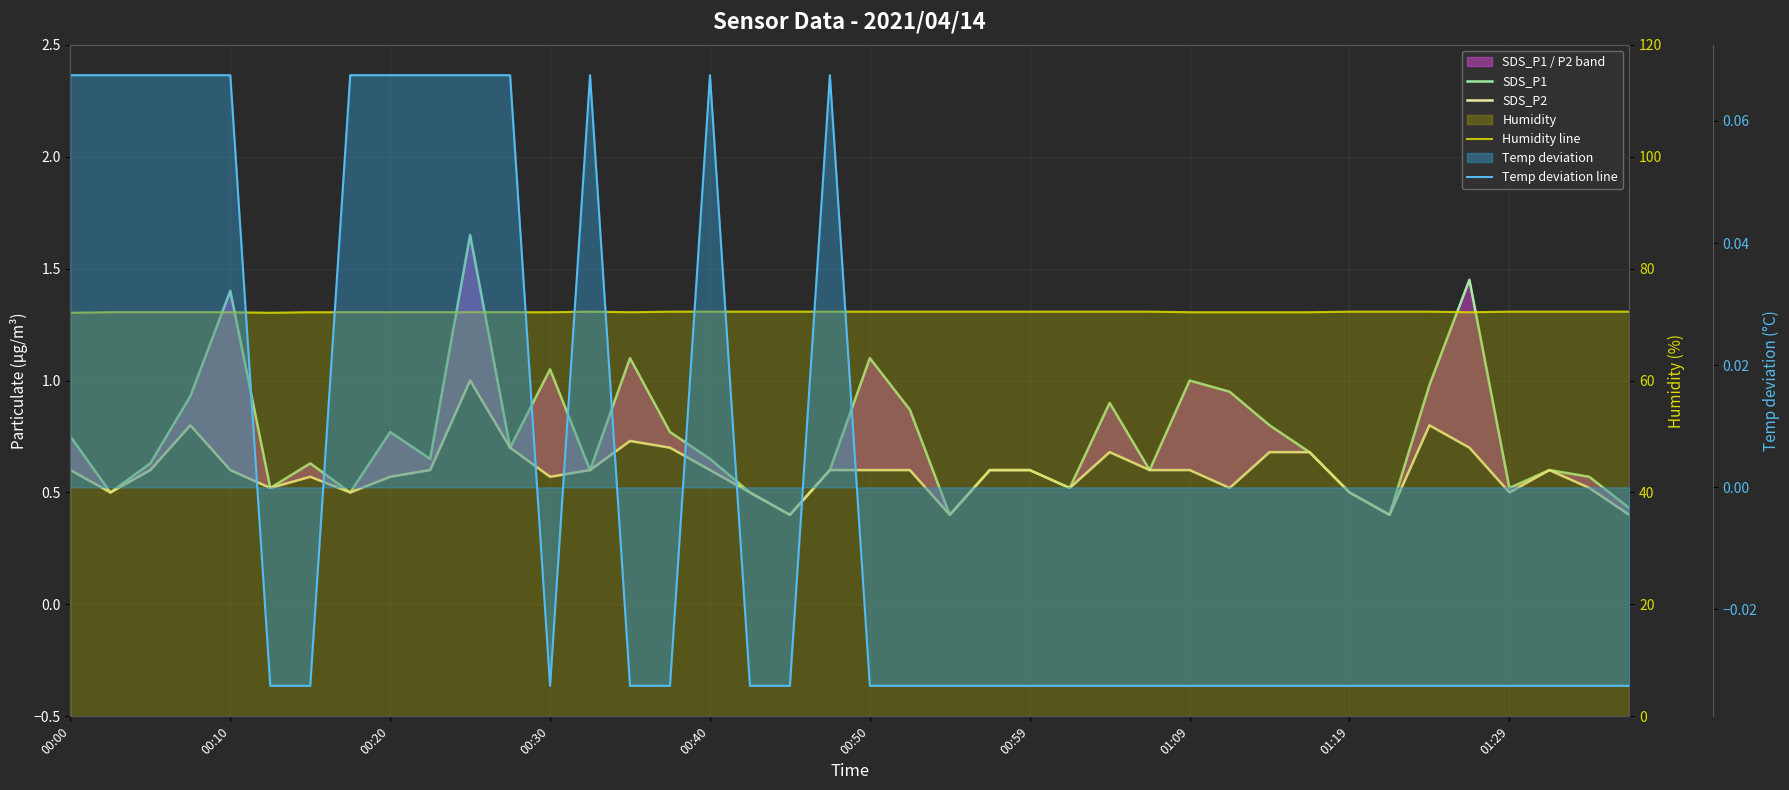

True or false: SDS_P1 and SDS_P2 intersect in this chart.

False